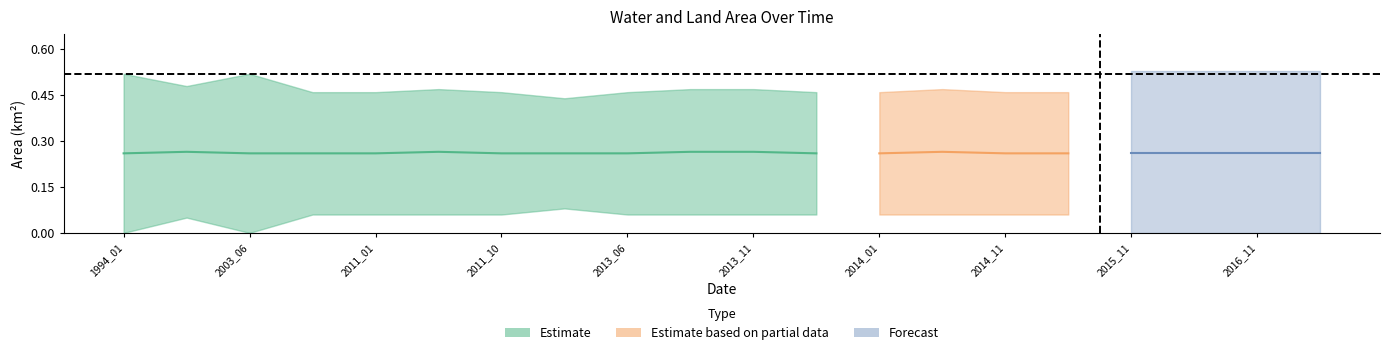

What is the difference between the highest and lowest values at origWaterArea?

0.5